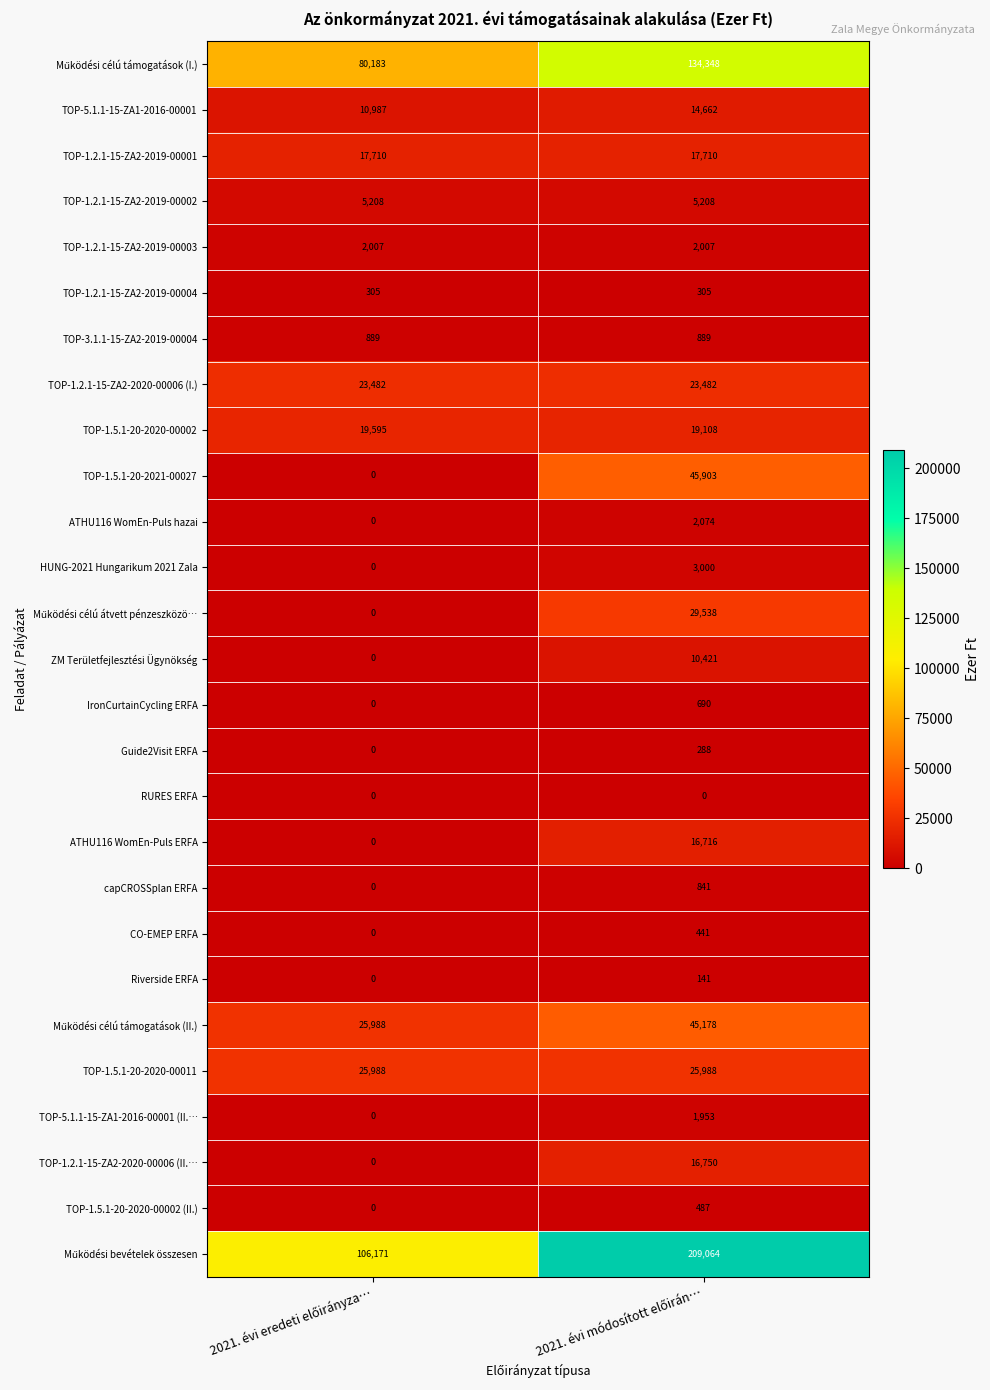

What is the sum of all TOP-1.5.1-20-2020-00002 values?

38703